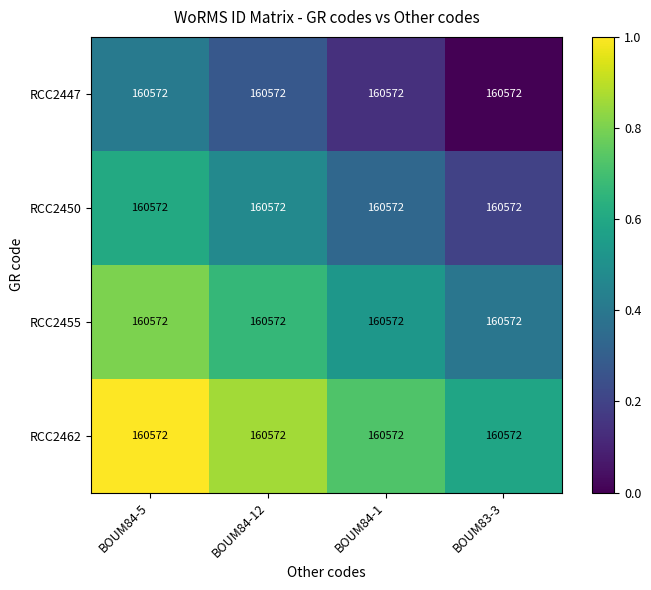

Reading left to right, transcribe all the data shown in this chart.

RCC2447: BOUM84-5=160572.0	BOUM84-12=160572.0	BOUM84-1=160572.0	BOUM83-3=160572.0
RCC2450: BOUM84-5=160572.0	BOUM84-12=160572.0	BOUM84-1=160572.0	BOUM83-3=160572.0
RCC2455: BOUM84-5=160572.0	BOUM84-12=160572.0	BOUM84-1=160572.0	BOUM83-3=160572.0
RCC2462: BOUM84-5=160572.0	BOUM84-12=160572.0	BOUM84-1=160572.0	BOUM83-3=160572.0